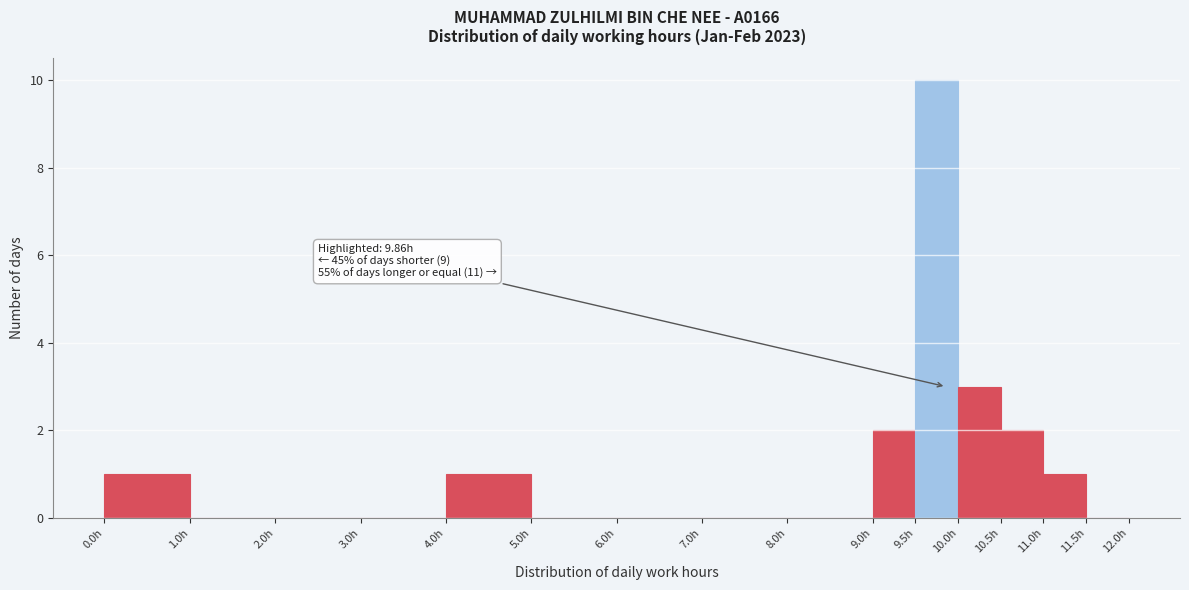

Which range on the x-axis has the tallest bar?

9.5 to 10.0